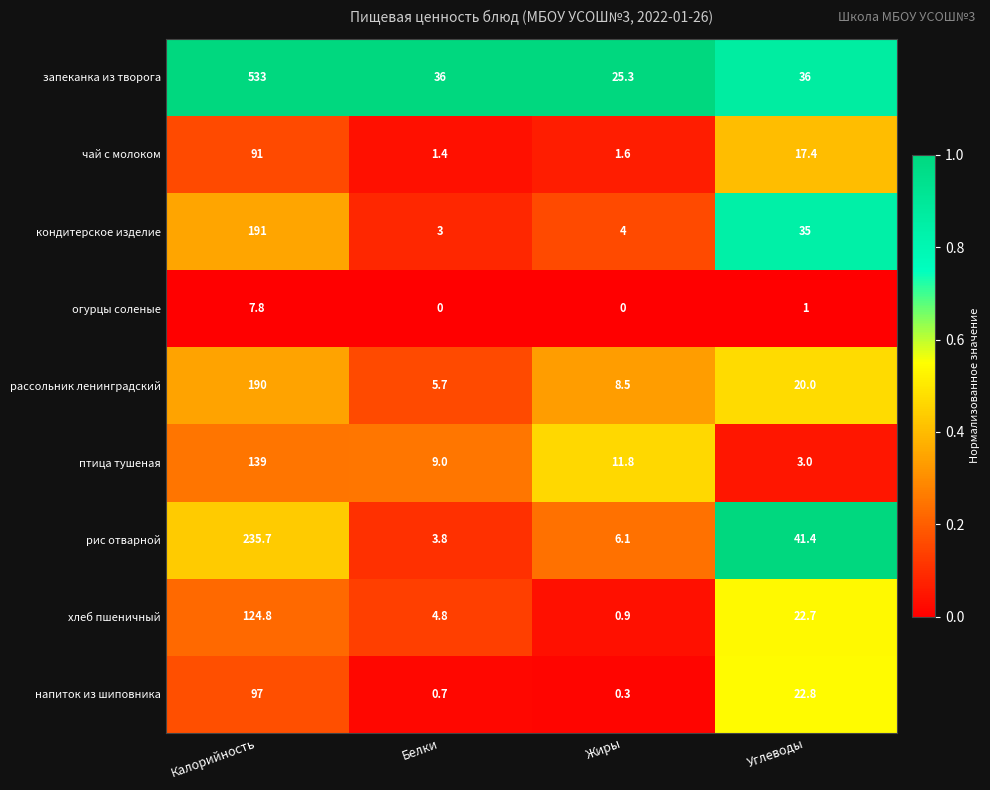

Where is птица тушеная nearest to the value 71?

Жиры